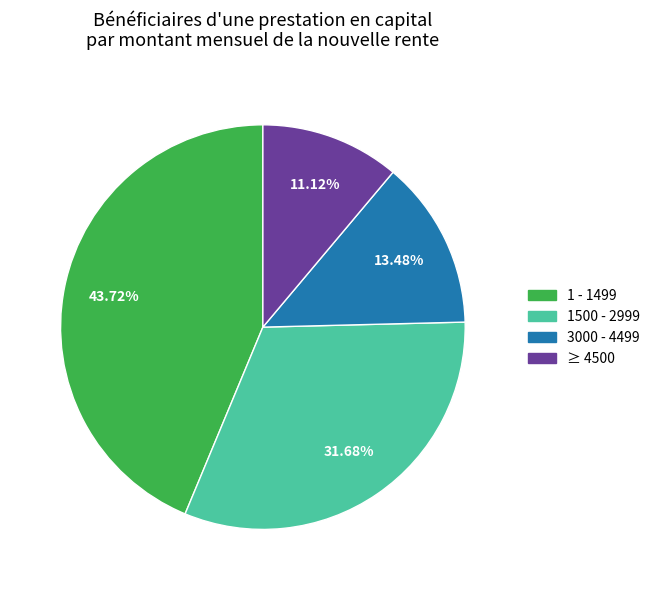

To the nearest percent, what is the difference between the largest and smallest slice percentages?

33%